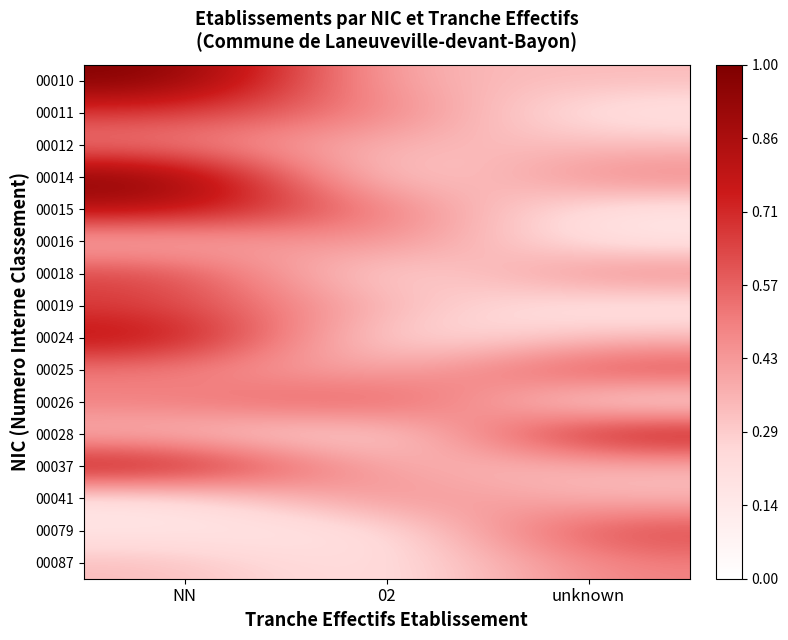

What is the minimum value shown in the chart?

0.2